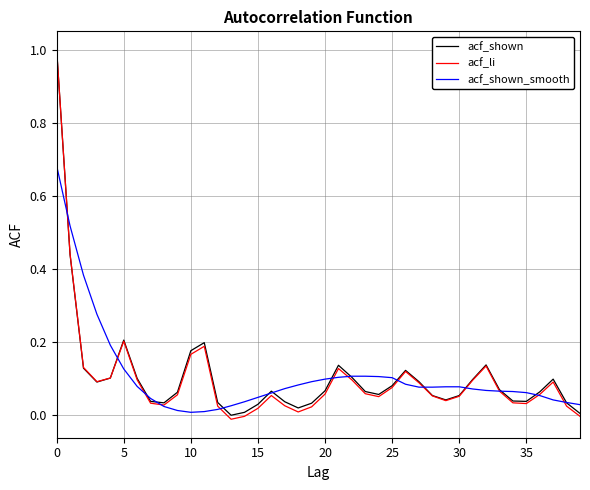

What is the maximum value for acf_li?

1.0